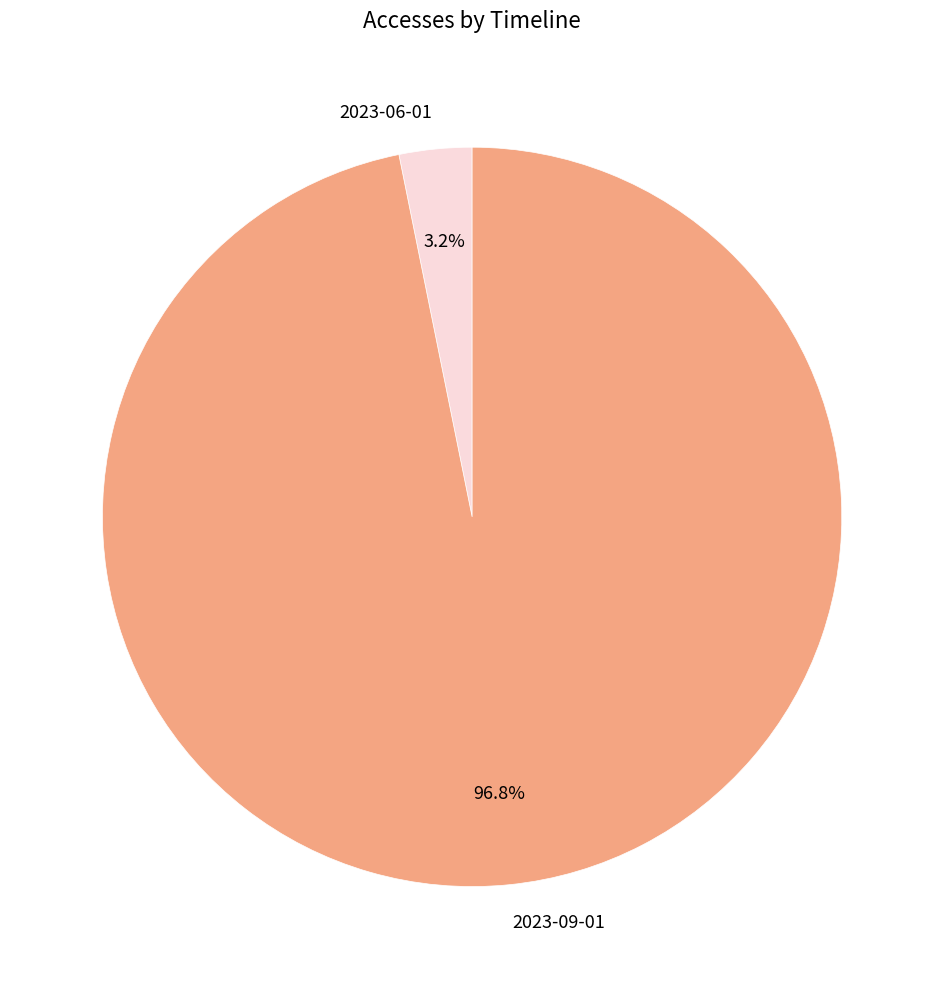

What is the largest slice in the pie chart?

2023-09-01